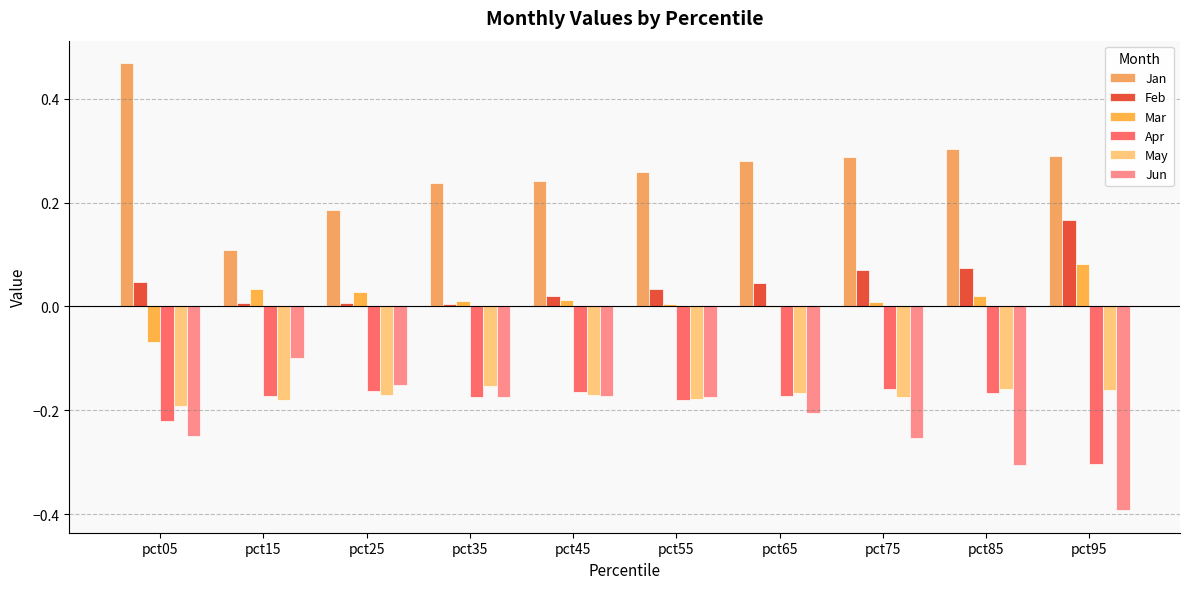

How many distinct data groups are displayed?

6